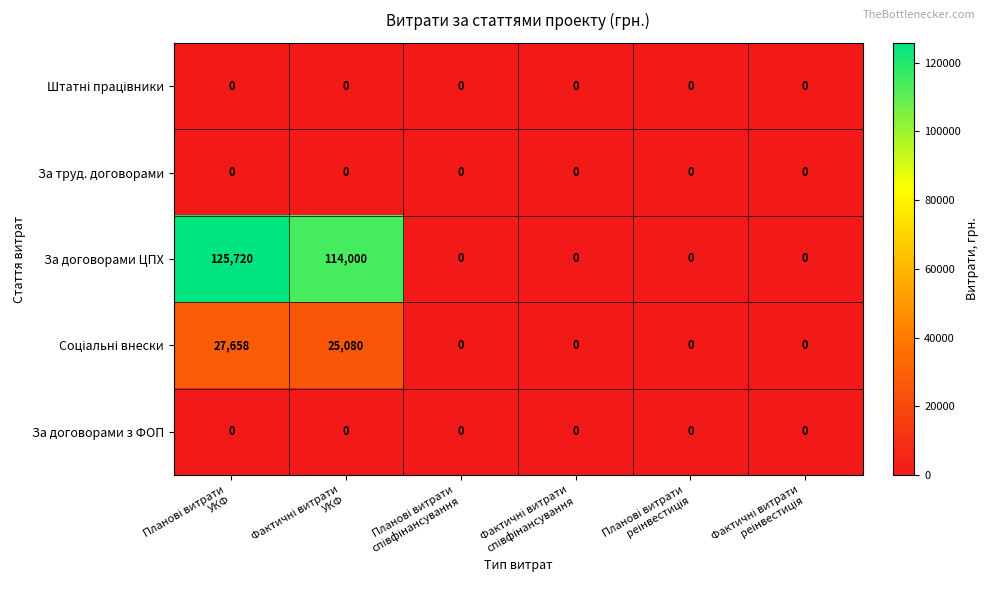

What is the greatest value displayed?

125720